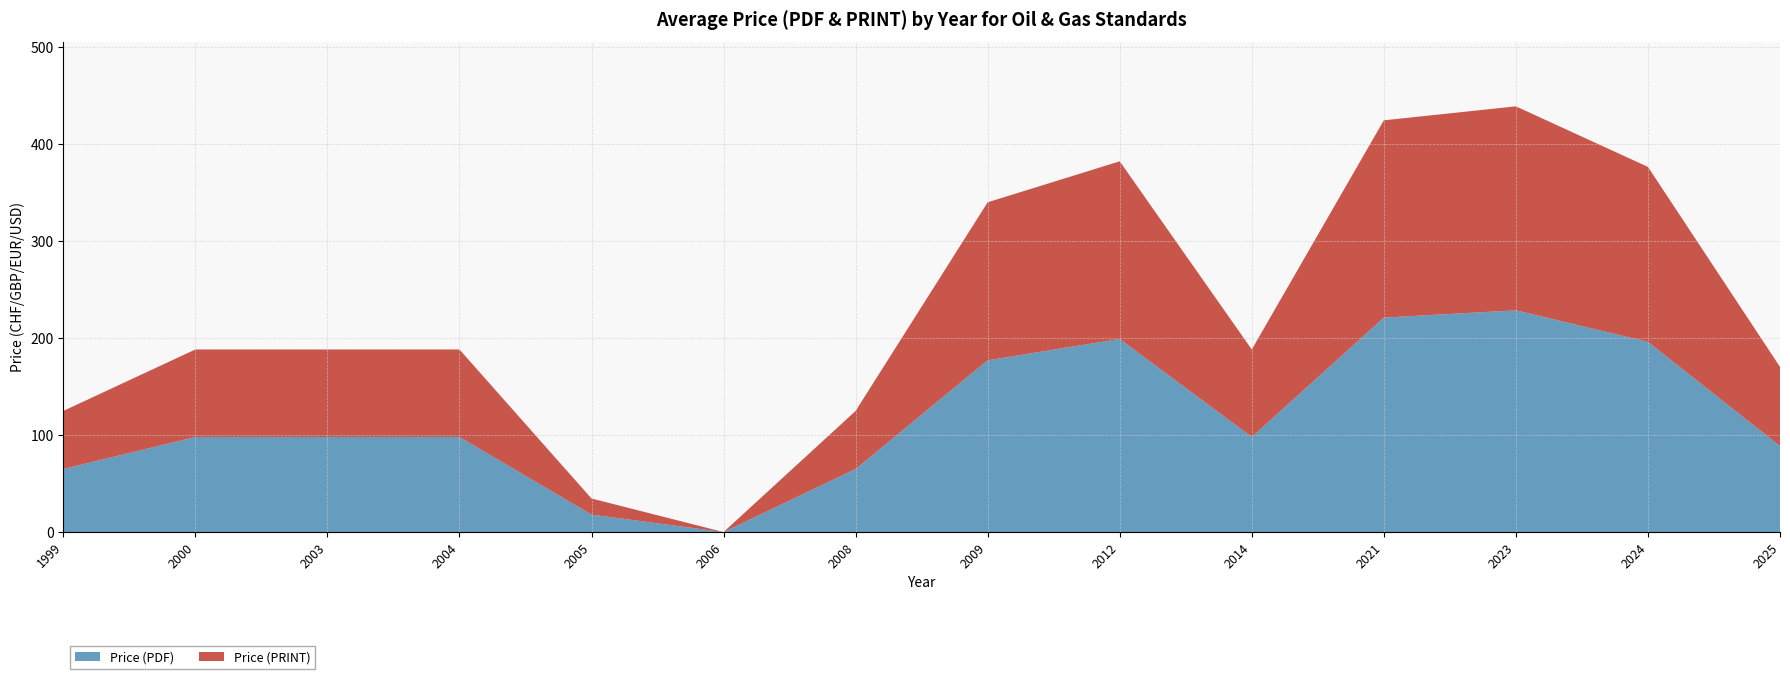

What is the total value across all series at 2008?

124.8